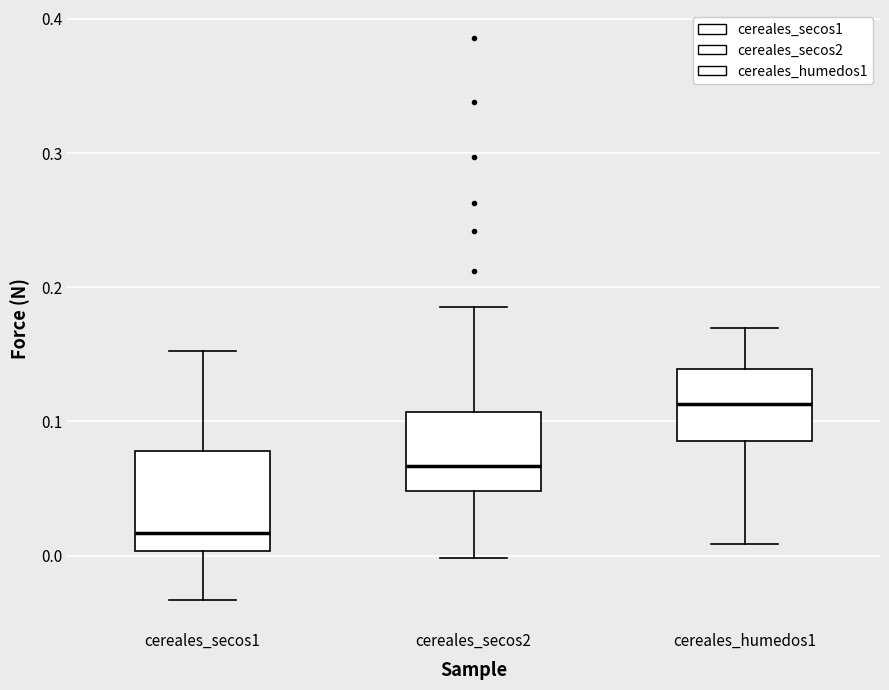

Where does the lower whisker of the box for cereales_humedos1 end on the y-axis? The values are not printed on the chart, so give them approximately, as read against the axis.

0.01